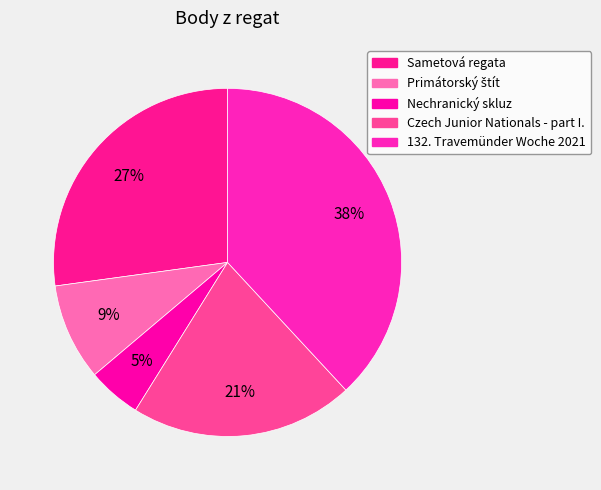

True or false: 132. Travemünder Woche 2021 accounts for 26% of the total.

False